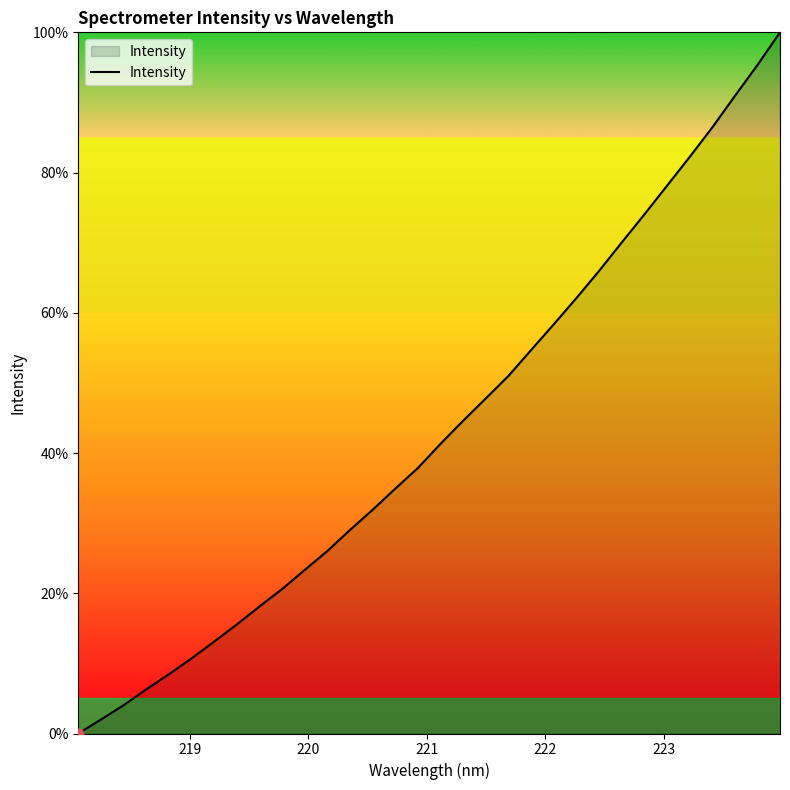

What is the greatest value displayed?

100.0